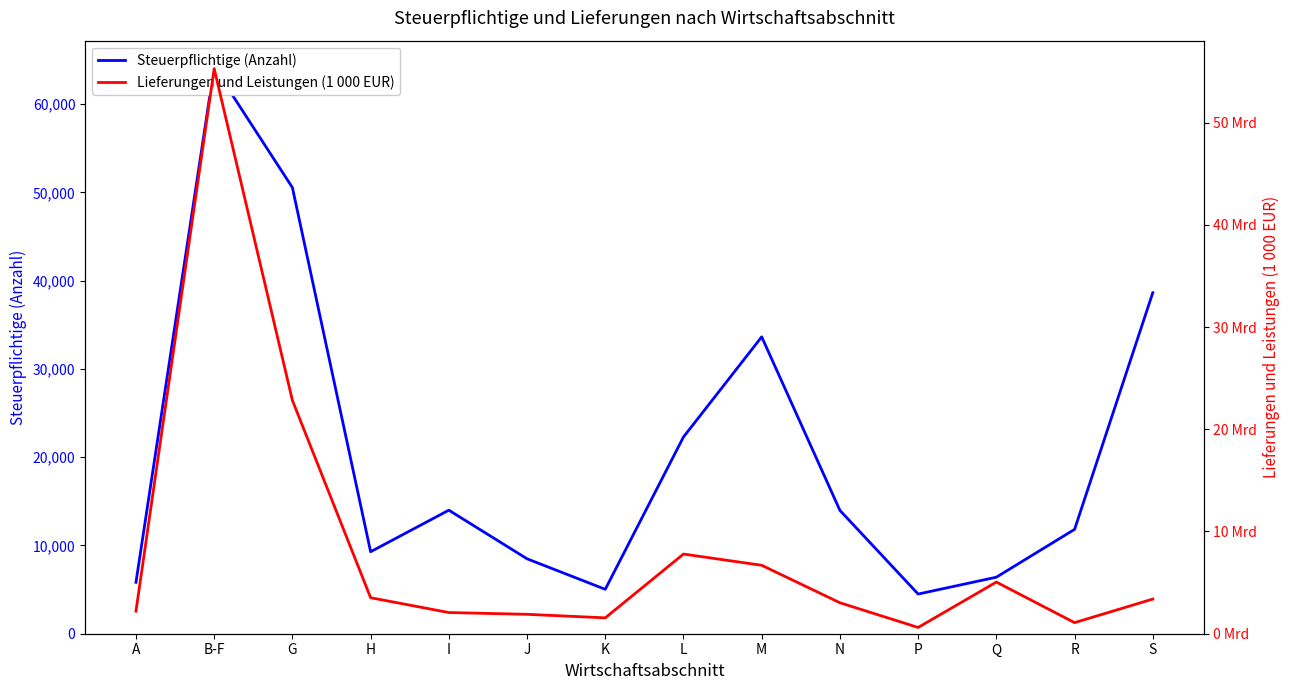

At which label does Steuerpflichtige (Anzahl) first exceed 13973?

B-F